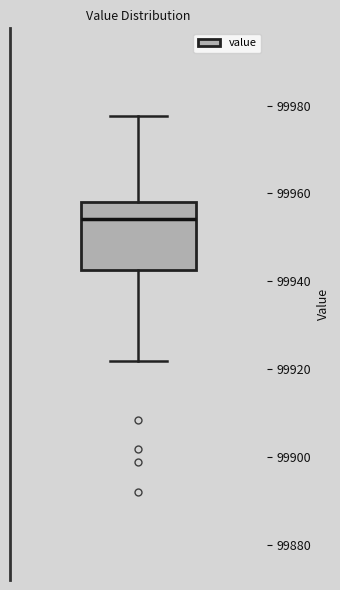

Where is the lower edge of the box on the y-axis? The values are not printed on the chart, so give them approximately, as read against the axis.

99942